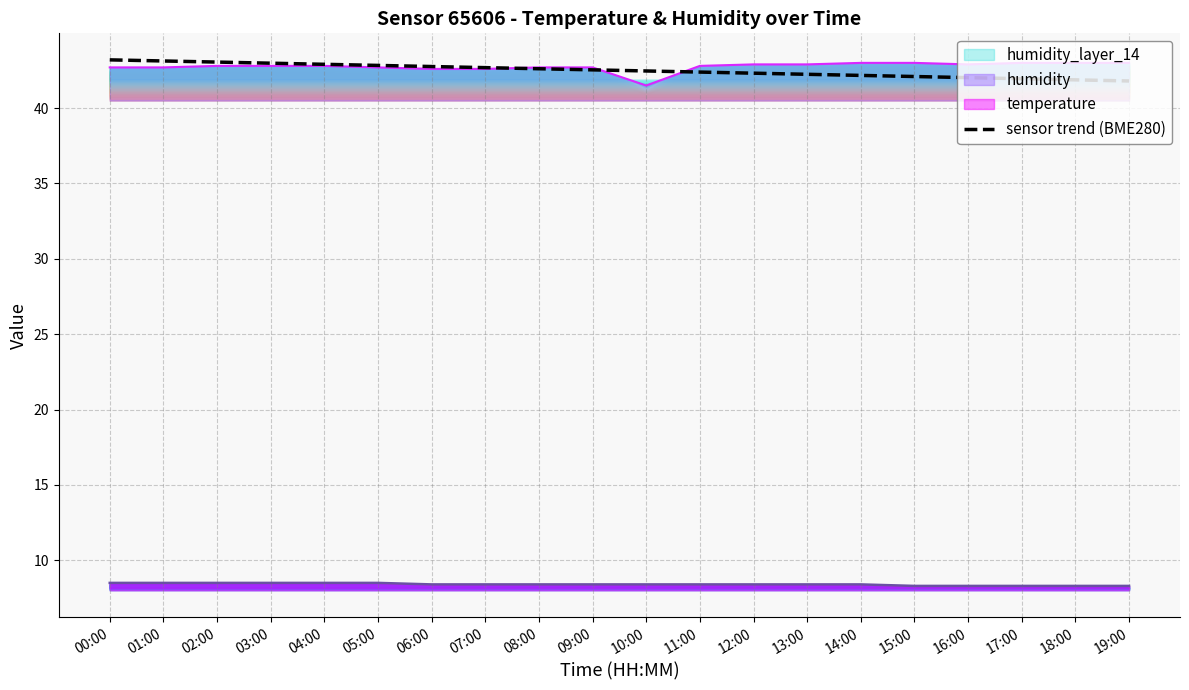

What is the maximum value for sensor trend (BME280)?

43.2